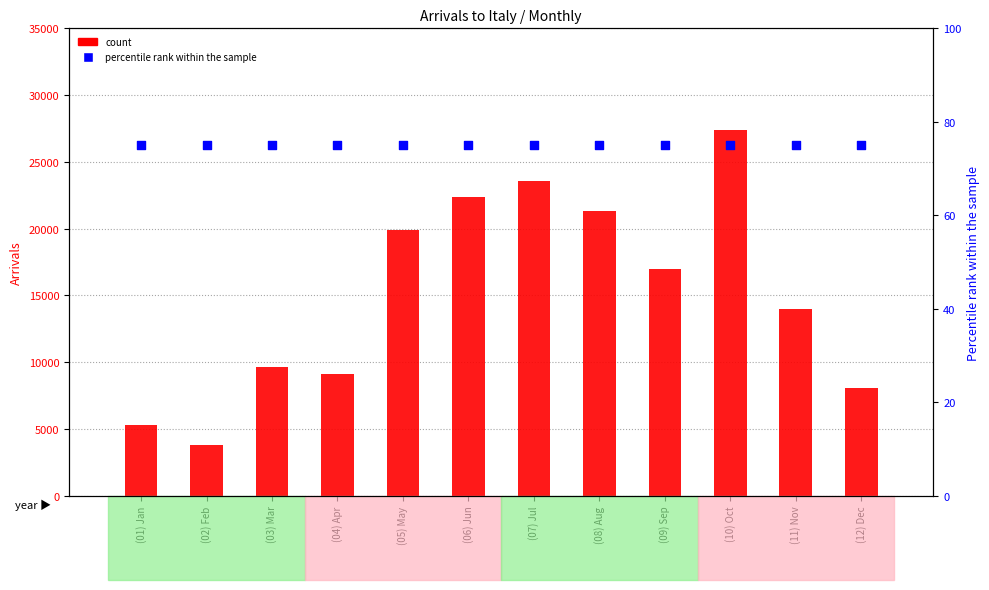

What are all the series names shown in the legend?

count, percentile rank within the sample